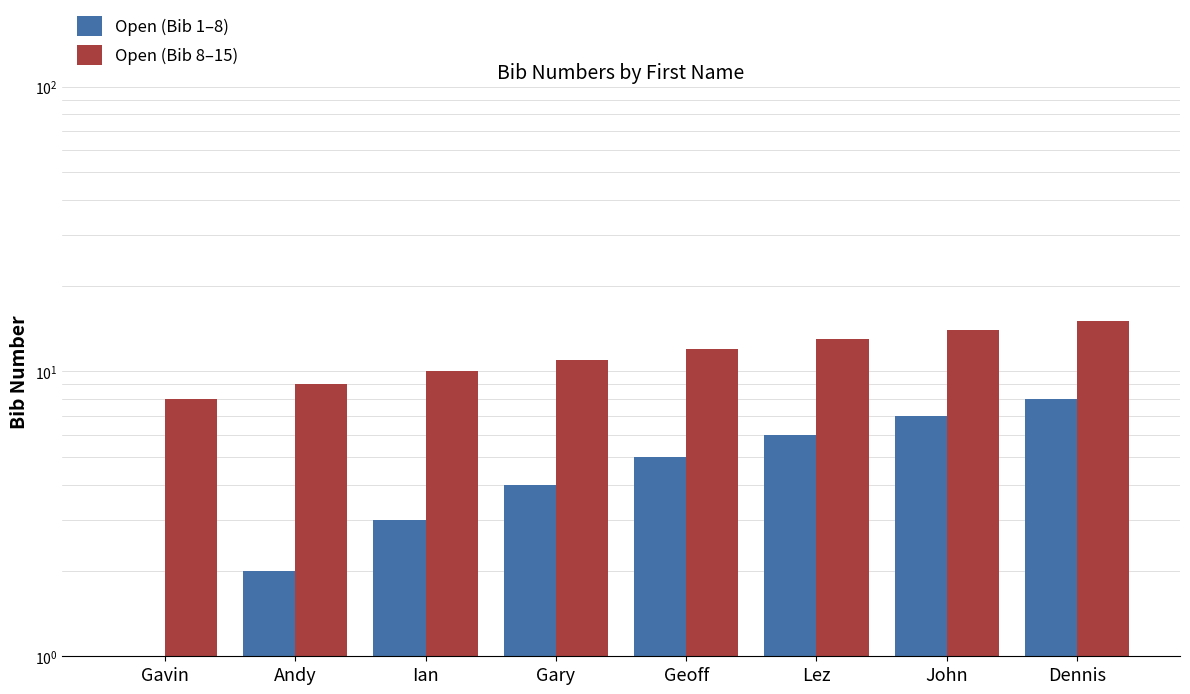

What is the sum of the Open (Bib 1–8) values at Gary and Dennis?

12